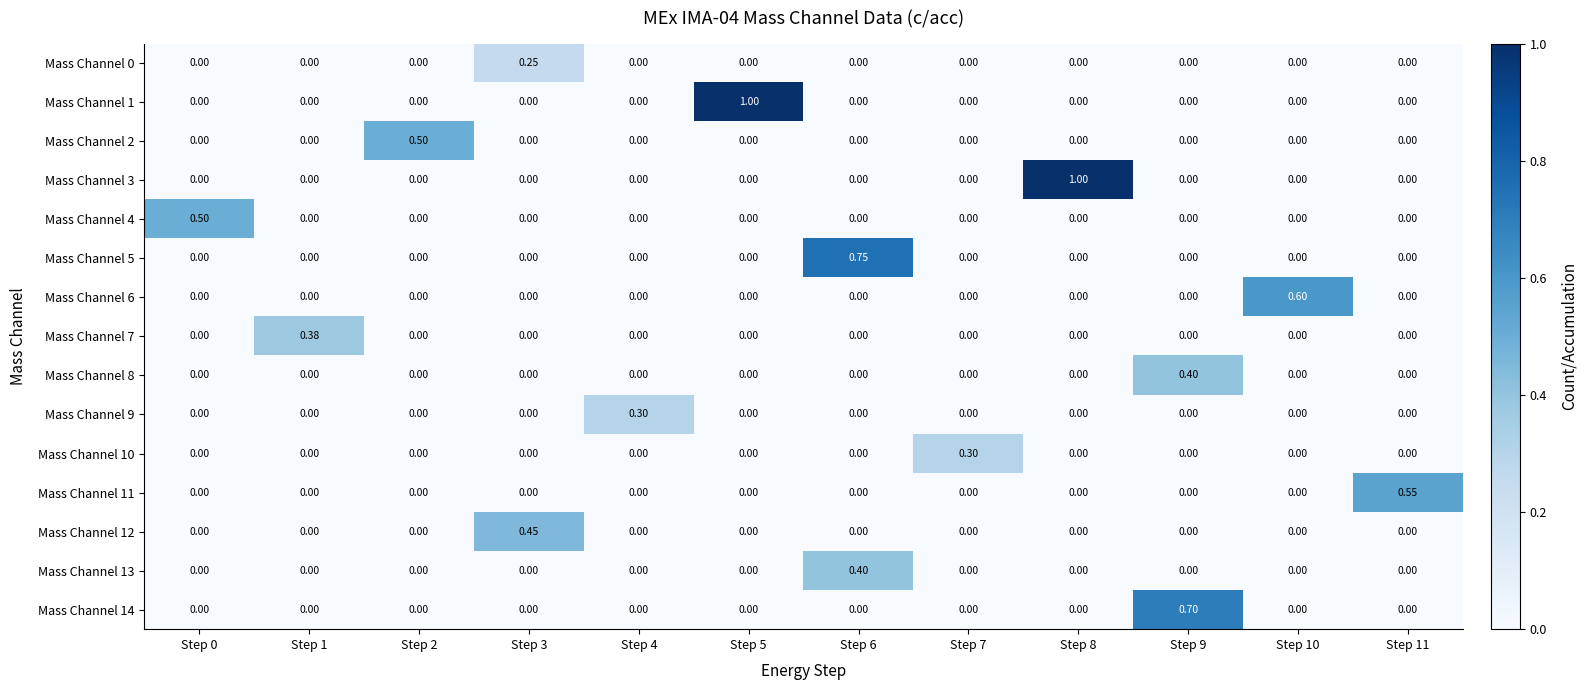

Is the value of Mass Channel 4 at Step 9 greater than the value of Mass Channel 2 at Step 2?

No